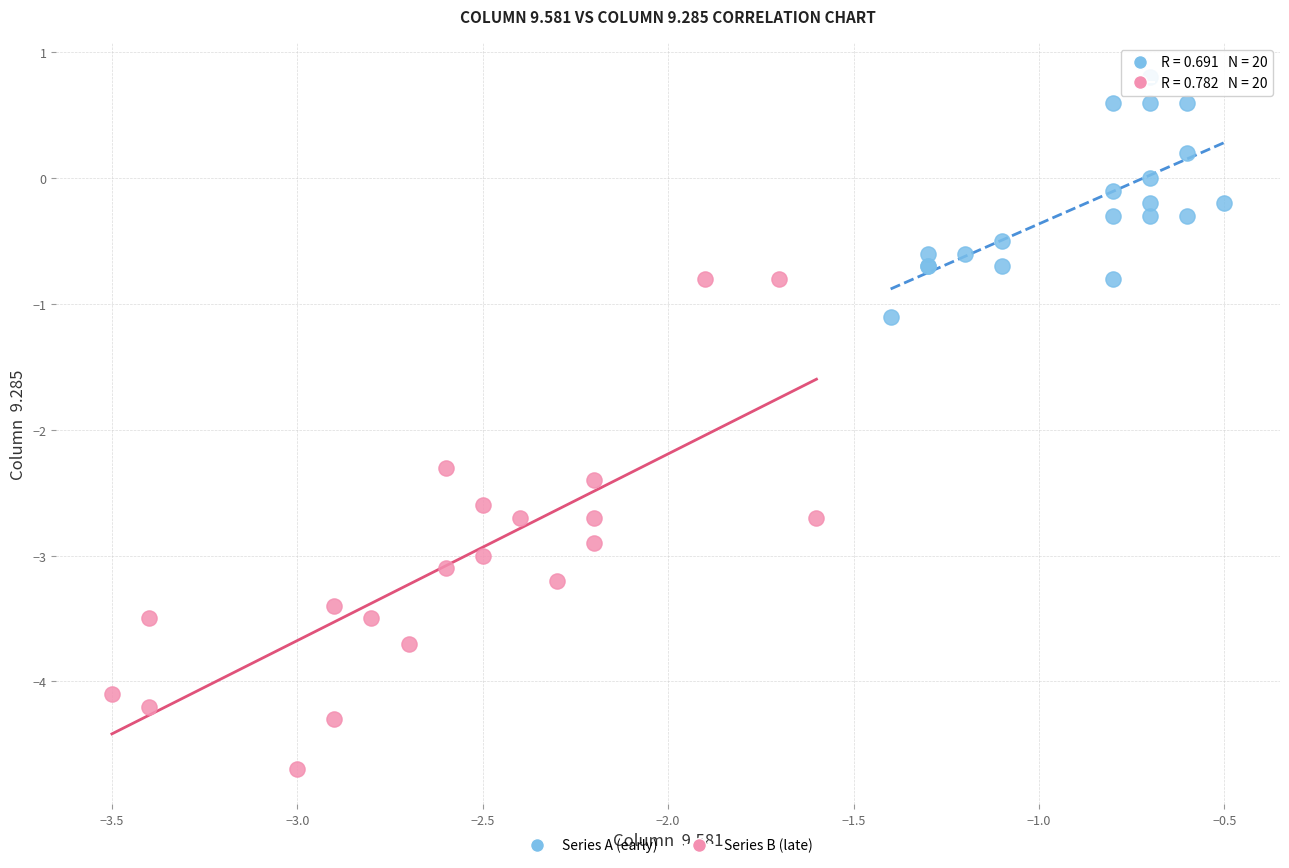

Which series contains the highest Y value?

Series A (early)